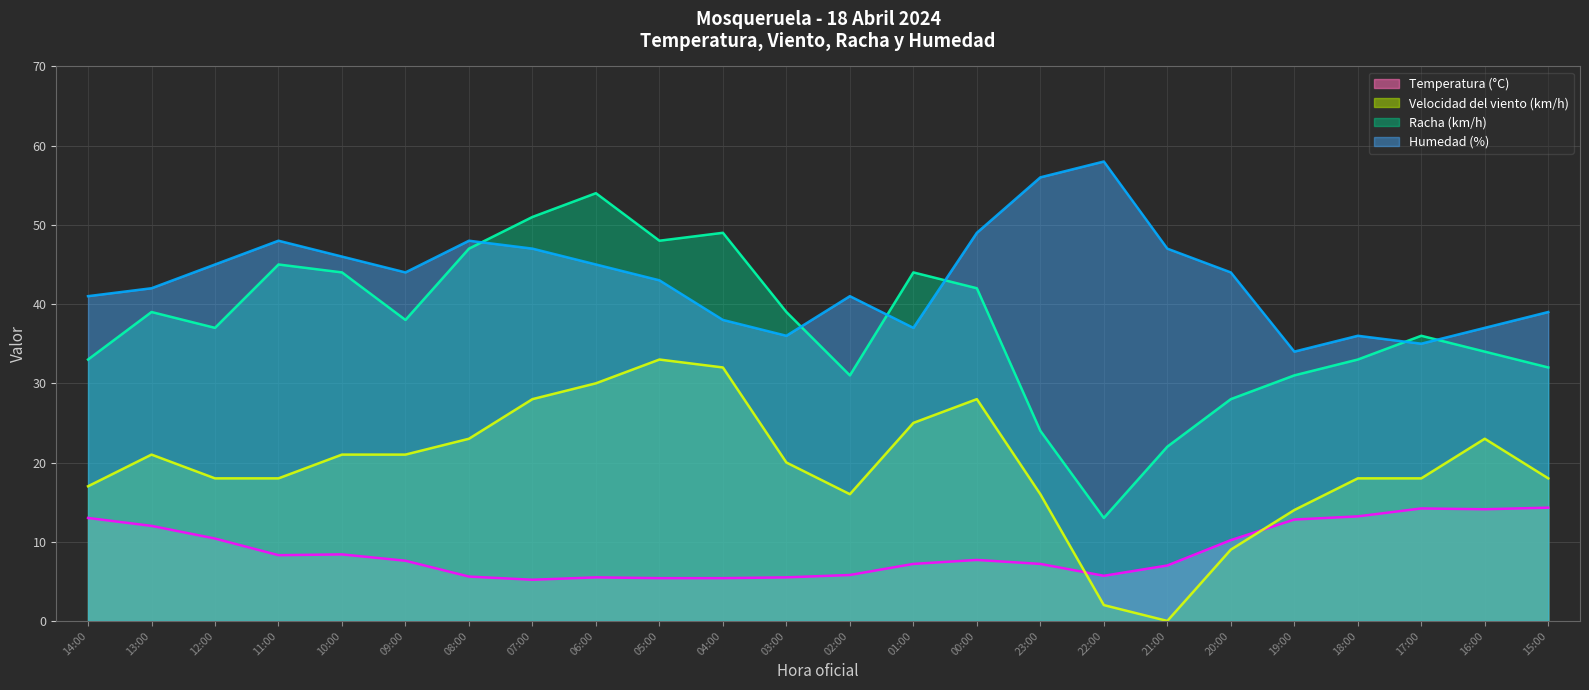

What position from the right is 16:00?

2